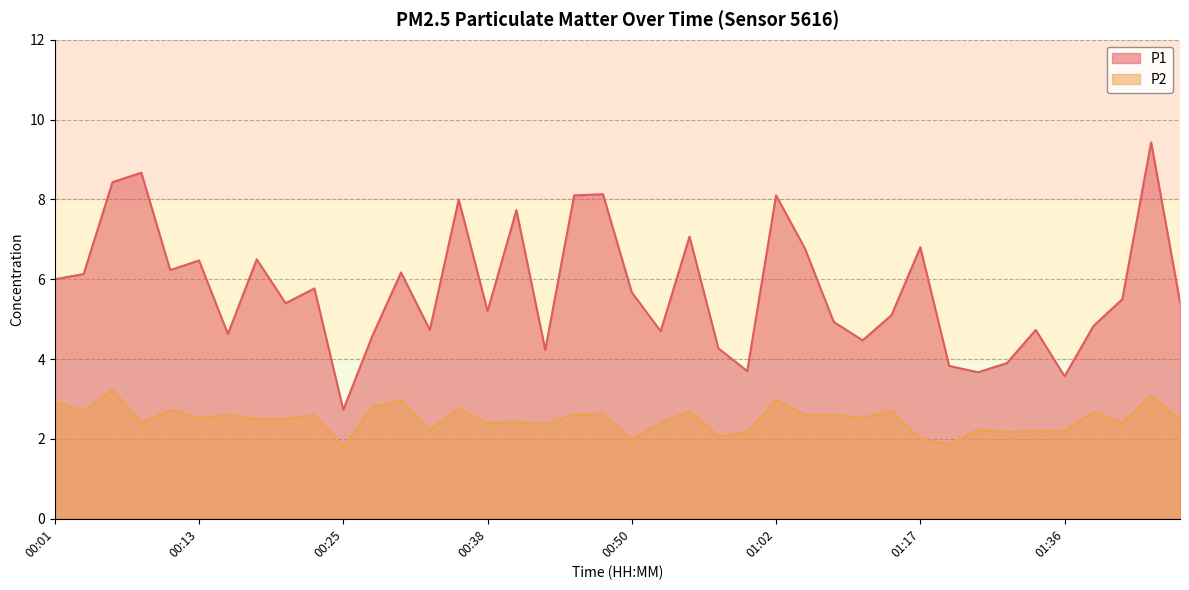

What is the difference between the highest and lowest values at 01:31?

1.7